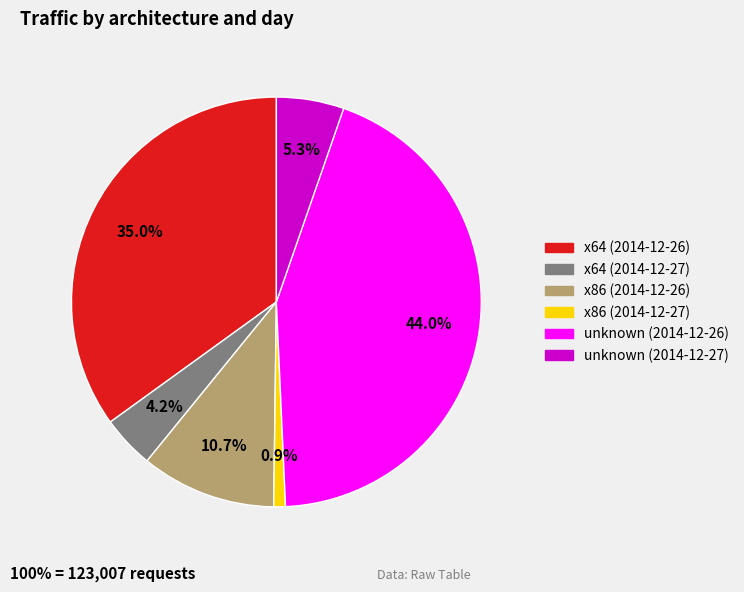

To the nearest percent, what is the combined percentage of unknown (2014-12-27) and unknown (2014-12-26)?

49%